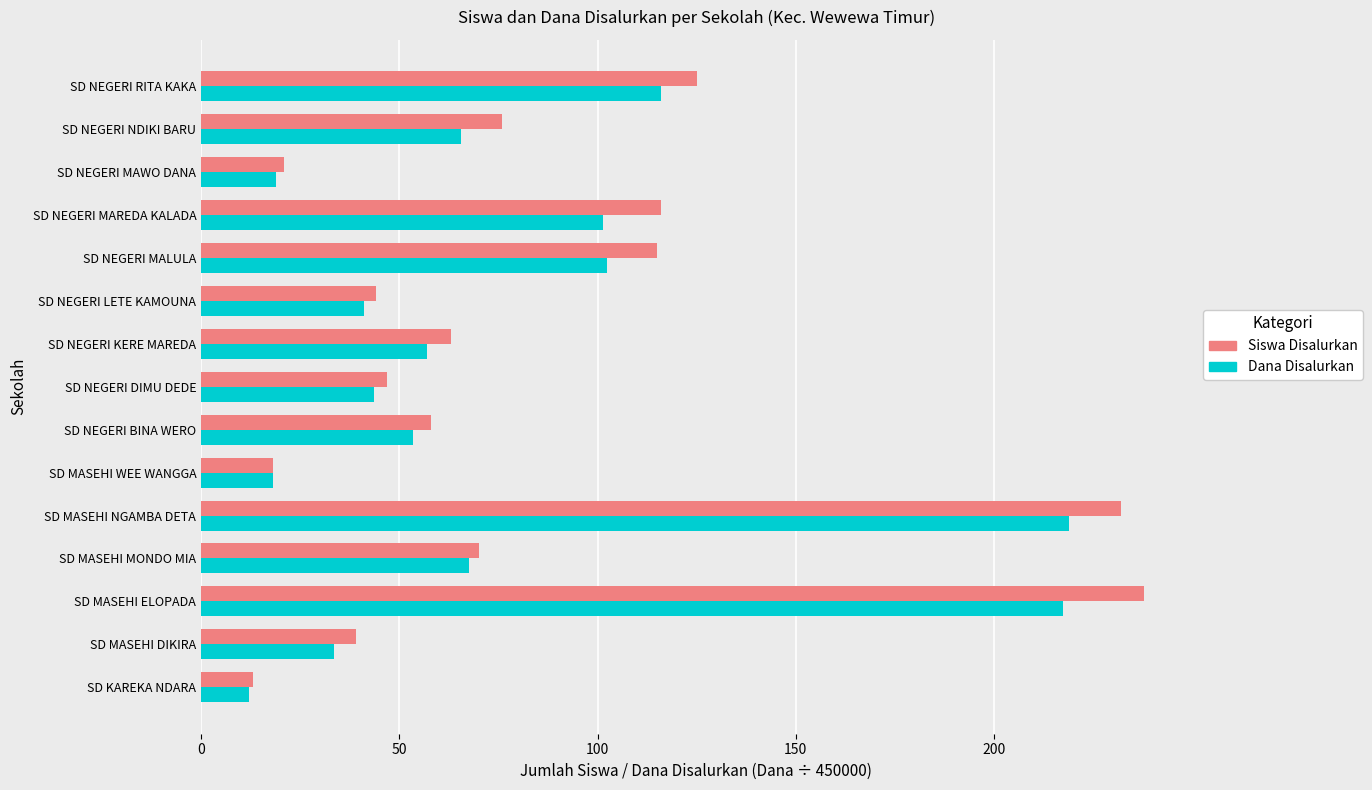

What is the spread (max minus min) of values at SD MASEHI NGAMBA DETA?

13.0